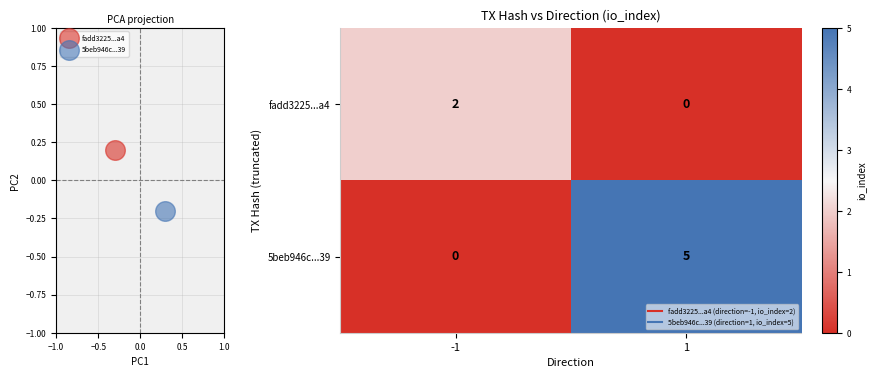

How many positive values does the 5beb946c...39 series have?

1